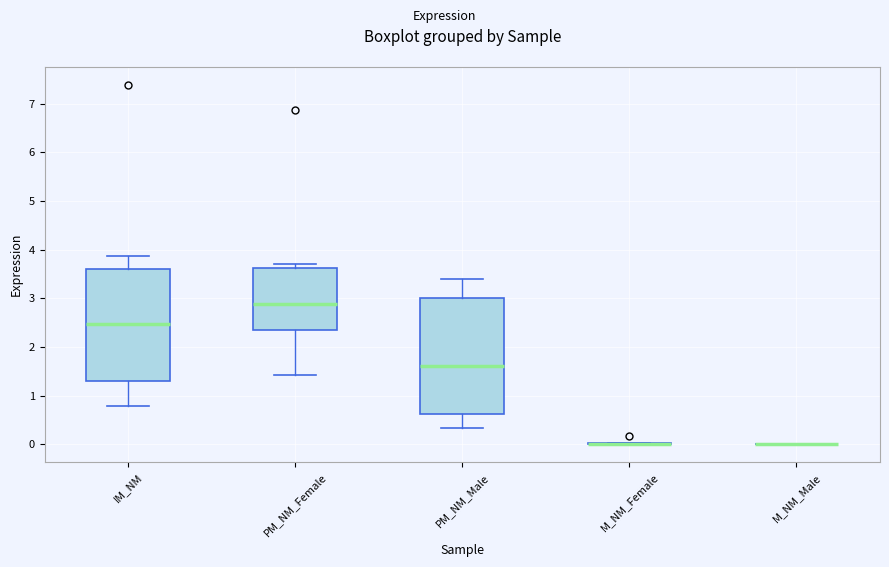

Reading left to right, read every box against the y-axis: the position of its median line, the range the box covers, and the ends of its whiskers. The values are not printed on the chart, so give them approximately, as read against the axis.

IM_NM: median 2.5, box 1.3 to 3.6, whiskers 0.8 to 3.9
PM_NM_Female: median 2.9, box 2.3 to 3.6, whiskers 1.4 to 3.7
PM_NM_Male: median 1.6, box 0.6 to 3.0, whiskers 0.3 to 3.4
M_NM_Female: box collapsed to a line at 0.0, whiskers 0.0 to 0.0
M_NM_Male: box collapsed to a line at 0.0, whiskers 0.0 to 0.0